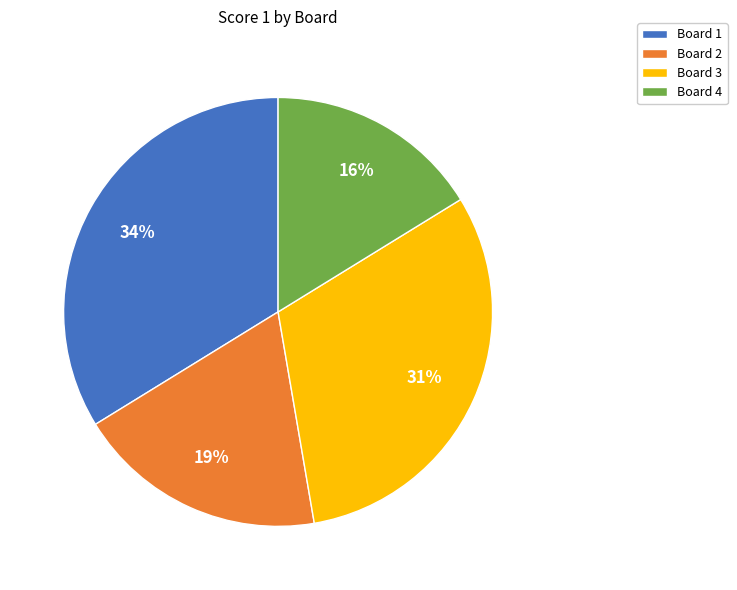

Rank the categories by value from lowest to highest.

Board 4, Board 2, Board 3, Board 1